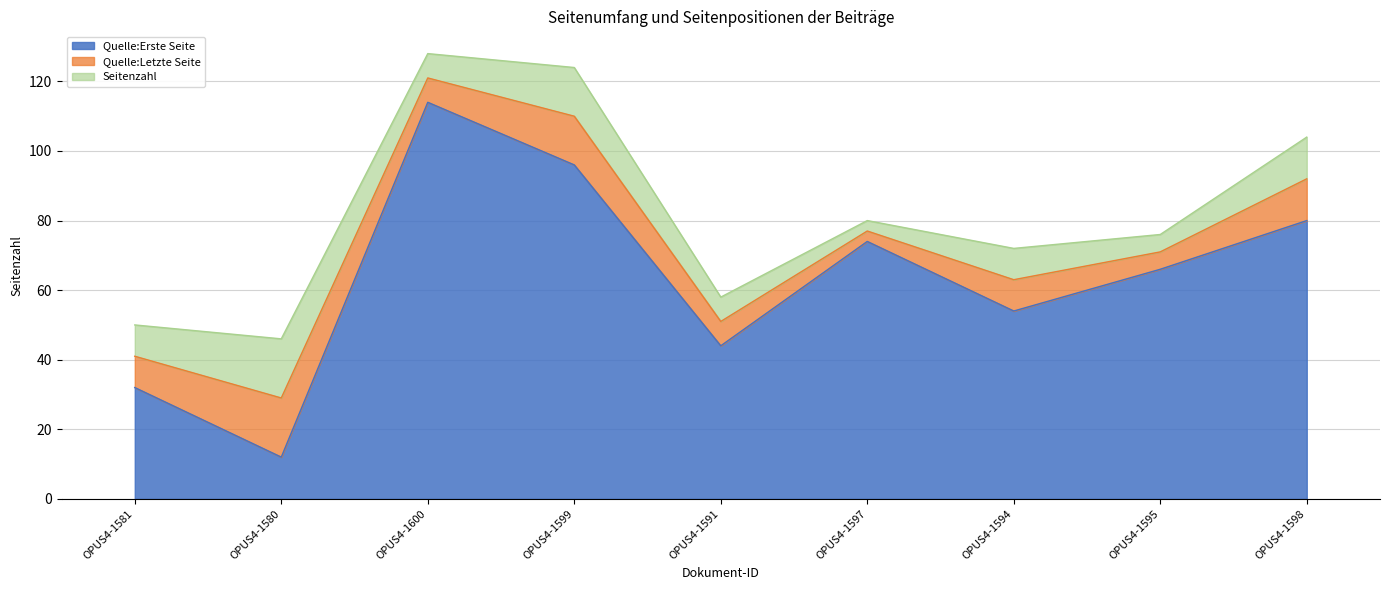

At which category is the sum across all series the highest?

OPUS4-1600